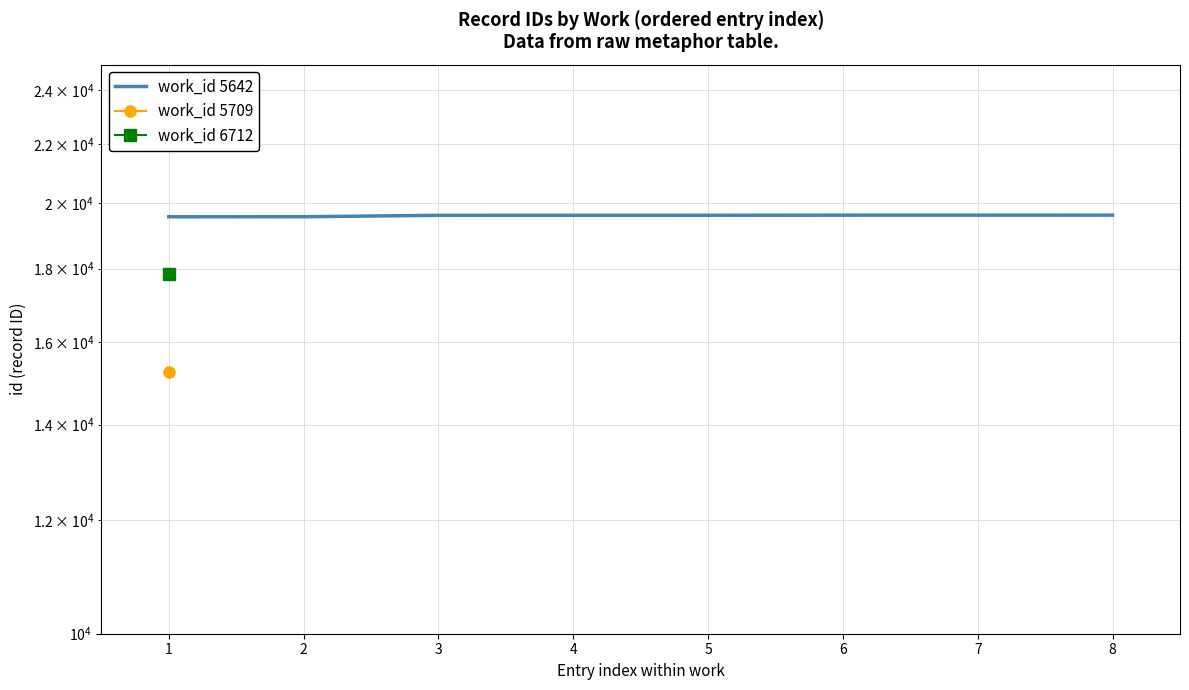

What is the change in value from 3 to 7?

+5